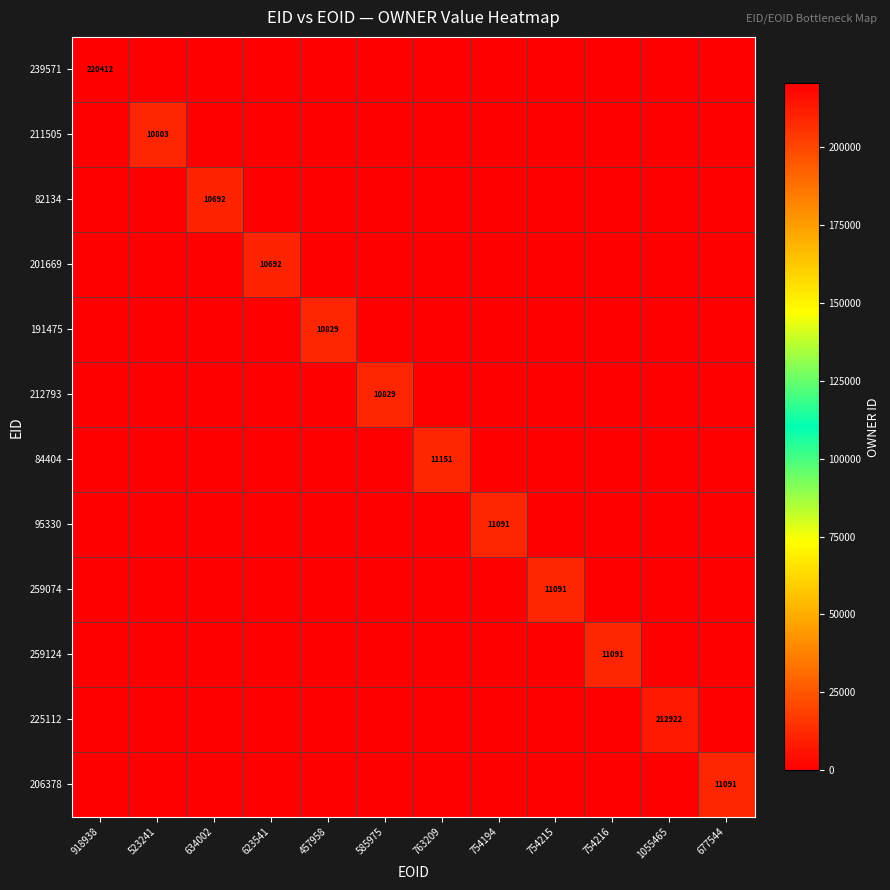

Is the value of 239571 at 754194 greater than the value of 206378 at 754216?

No